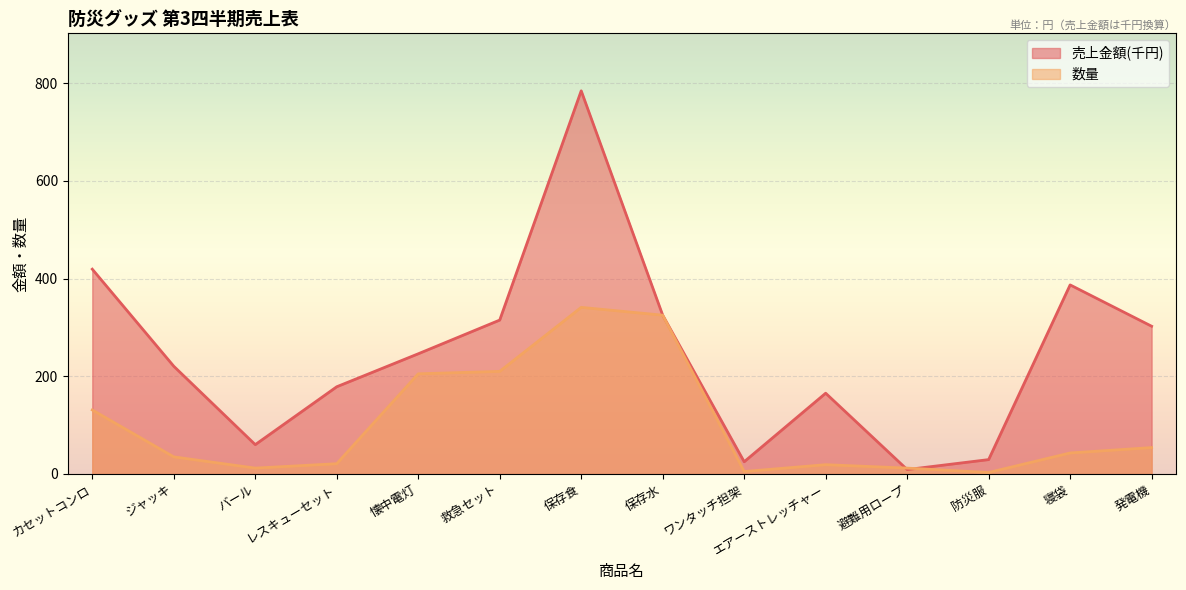

What is the total value across all series at 寝袋?

430.0